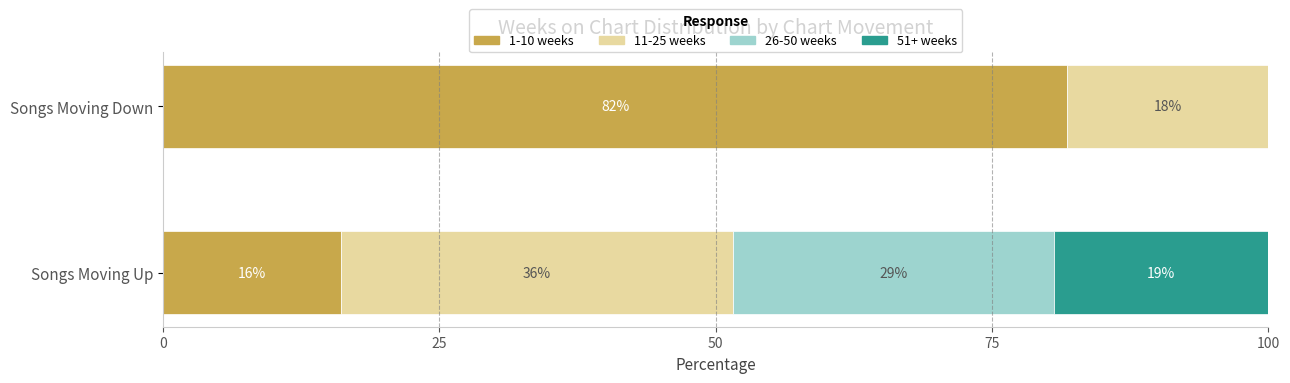

What are all the series names shown in the legend?

1-10 weeks, 11-25 weeks, 26-50 weeks, 51+ weeks